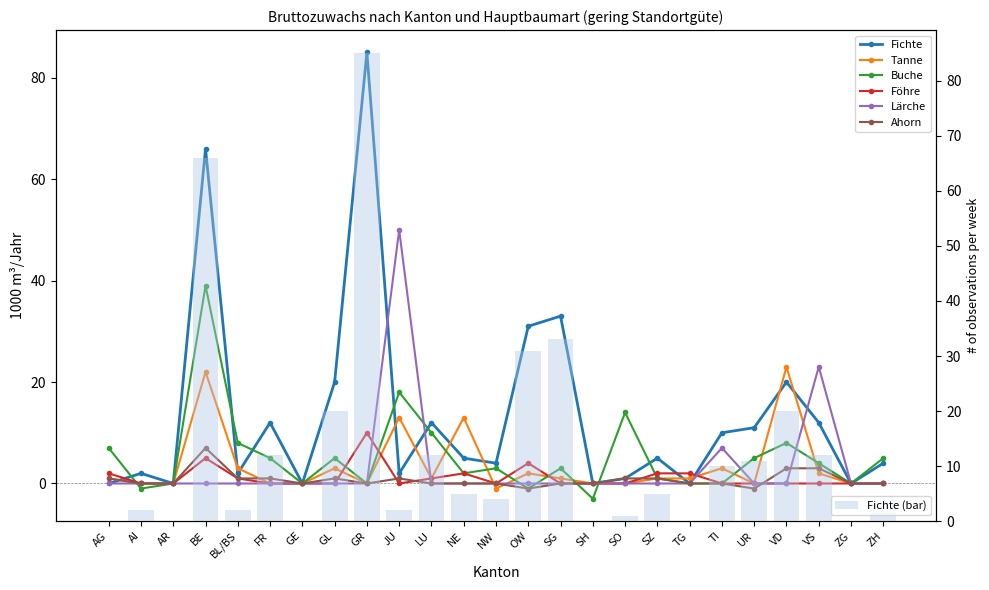

At which label is Ahorn closest to 3?

VD